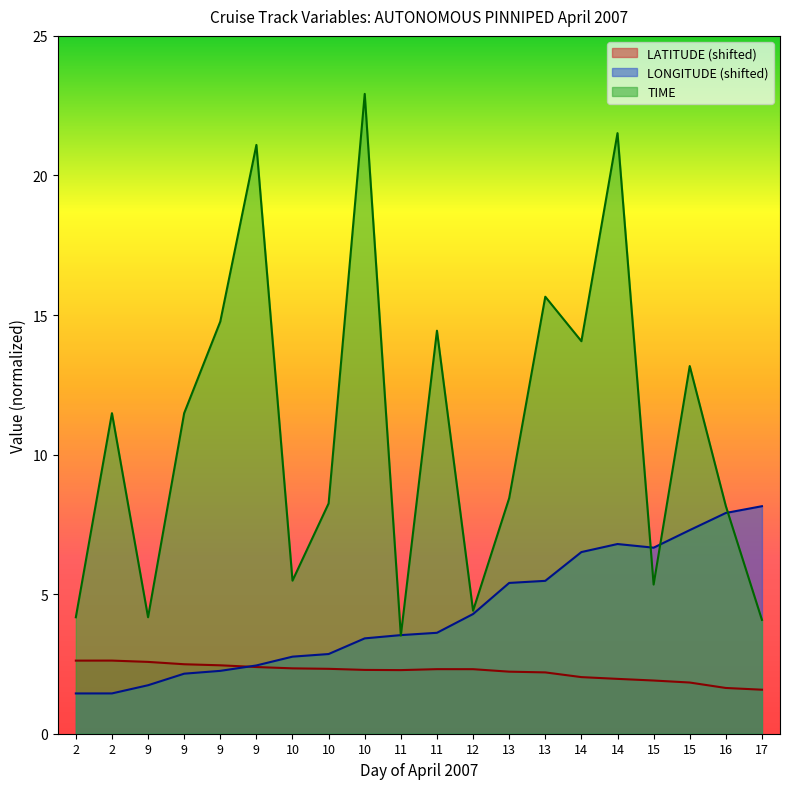

What is the difference between the maximum and minimum values in the TIME series?

19.4